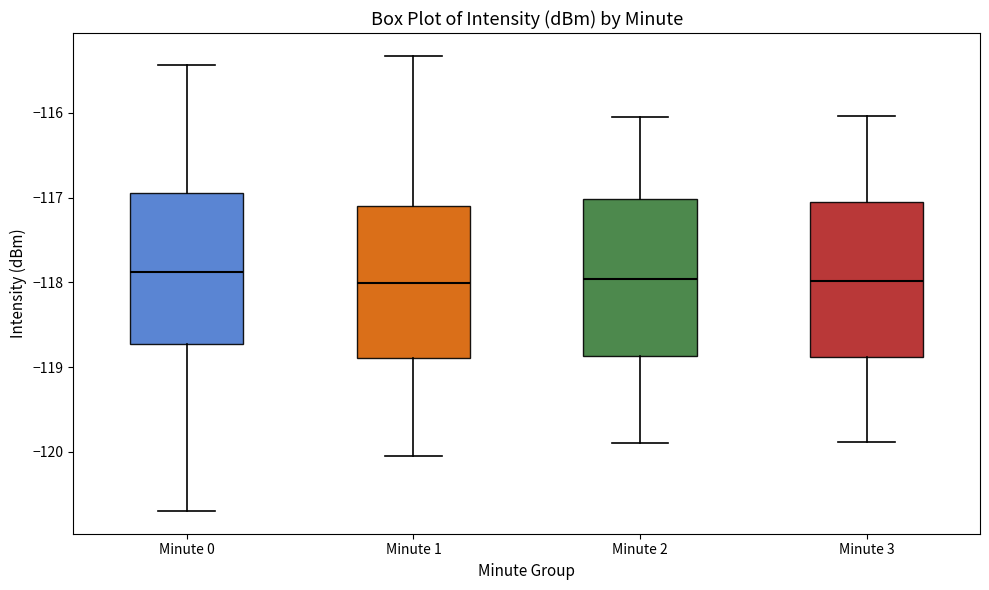

Reading left to right, read every box against the y-axis: the position of its median line, the range the box covers, and the ends of its whiskers. The values are not printed on the chart, so give them approximately, as read against the axis.

Minute 0: median -117.9, box -118.7 to -116.9, whiskers -120.7 to -115.4
Minute 1: median -118.0, box -118.9 to -117.1, whiskers -120.1 to -115.3
Minute 2: median -118.0, box -118.9 to -117.0, whiskers -119.9 to -116.0
Minute 3: median -118.0, box -118.9 to -117.1, whiskers -119.9 to -116.0